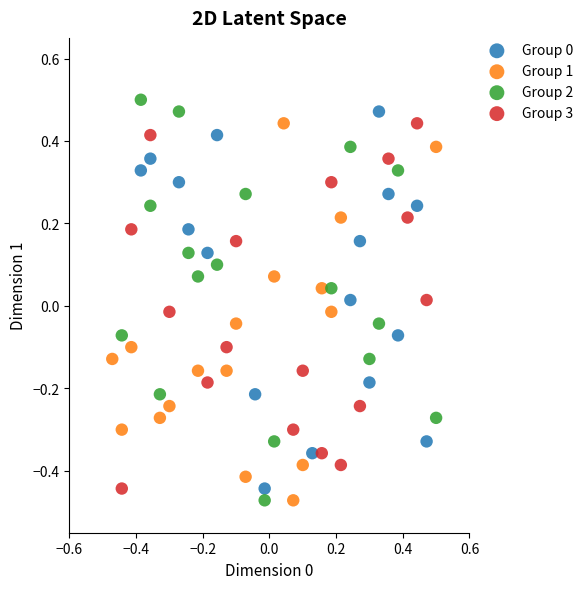

Which series reaches the maximum Y coordinate?

Group 2